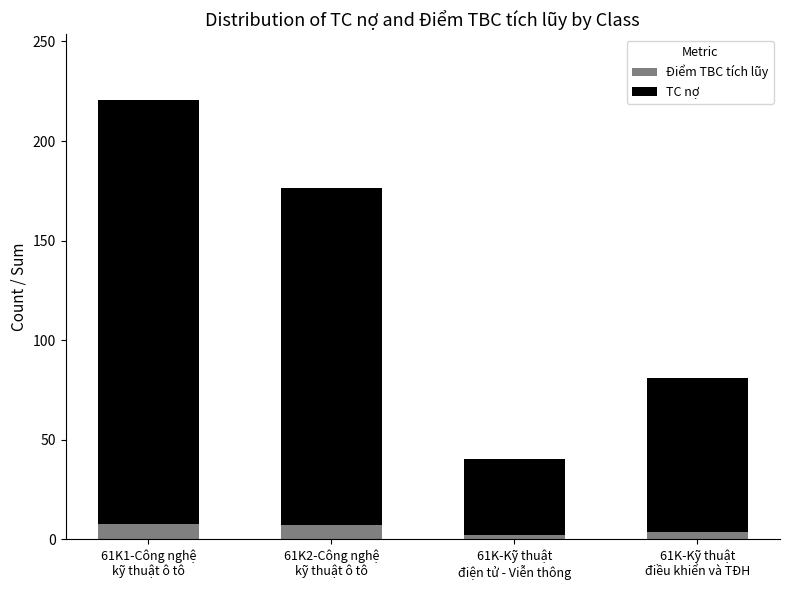

Does the chart contain stacked bars?

Yes